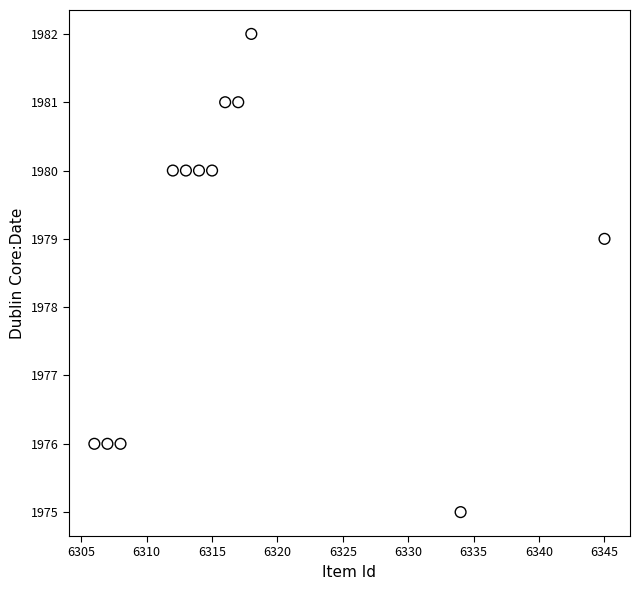

What is the range of Y values (max minus min)?

7